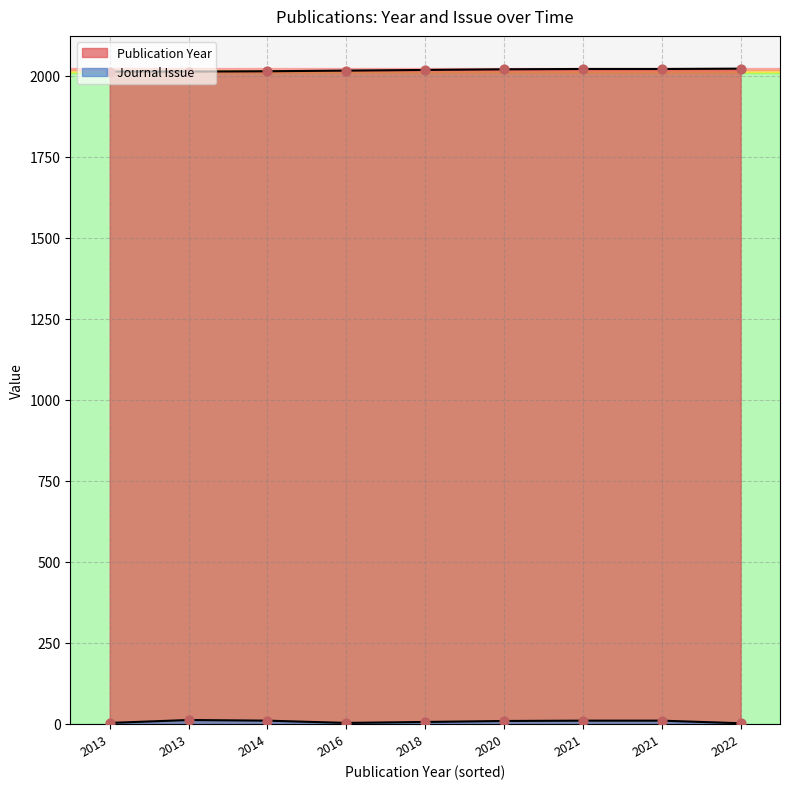

Which series has the largest total across all categories?

Publication Year